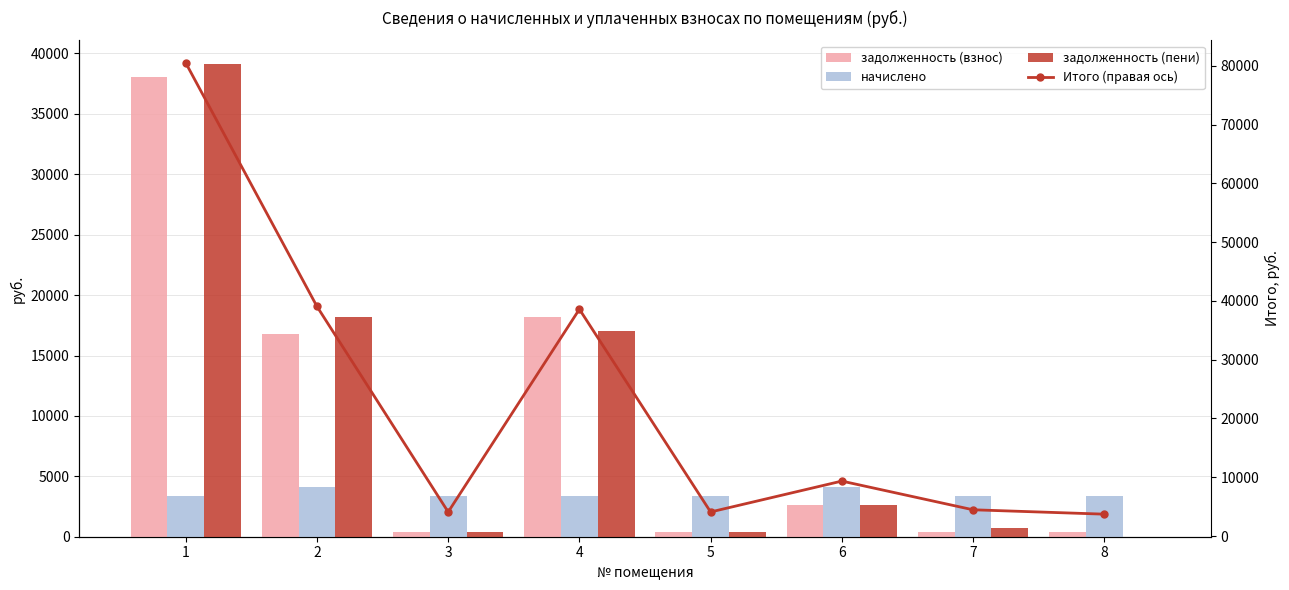

List the labels in order of задолженность (взнос) value, largest first.

1, 4, 2, 6, 5, 7, 8, 3